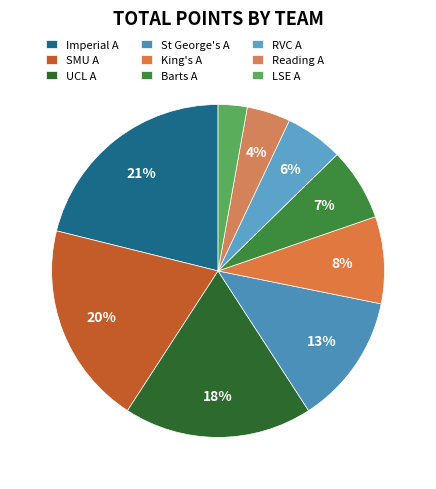

The St George's A slice represents 13% of the pie. True or false?

True